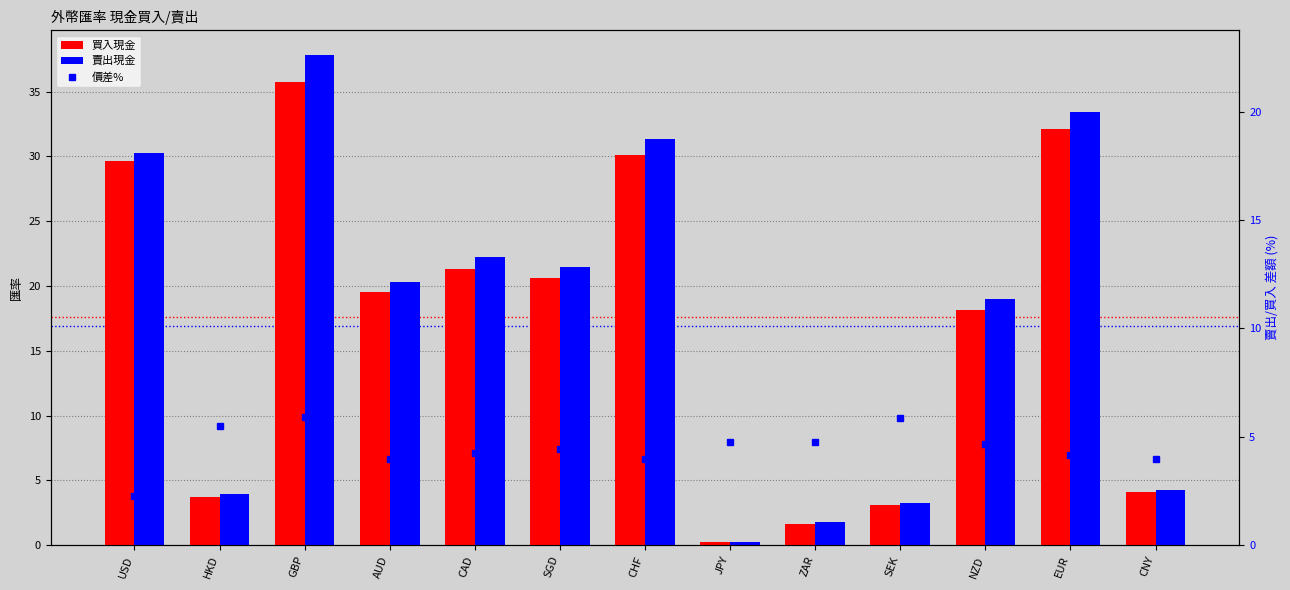

What are all the series names shown in the legend?

買入現金, 賣出現金, 價差%